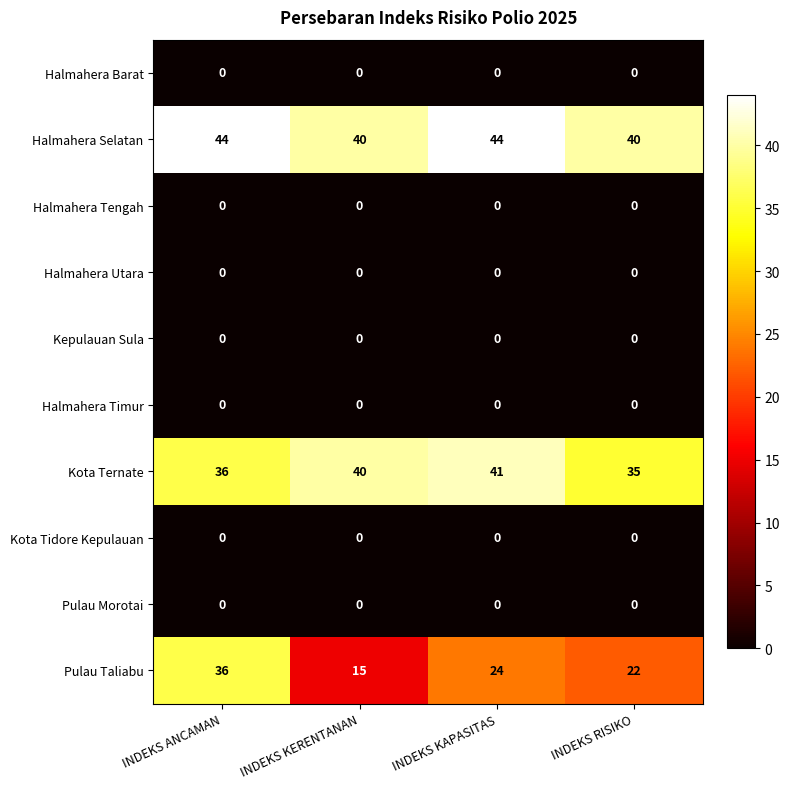

List the labels in order of Pulau Taliabu value, largest first.

INDEKS ANCAMAN, INDEKS KAPASITAS, INDEKS RISIKO, INDEKS KERENTANAN